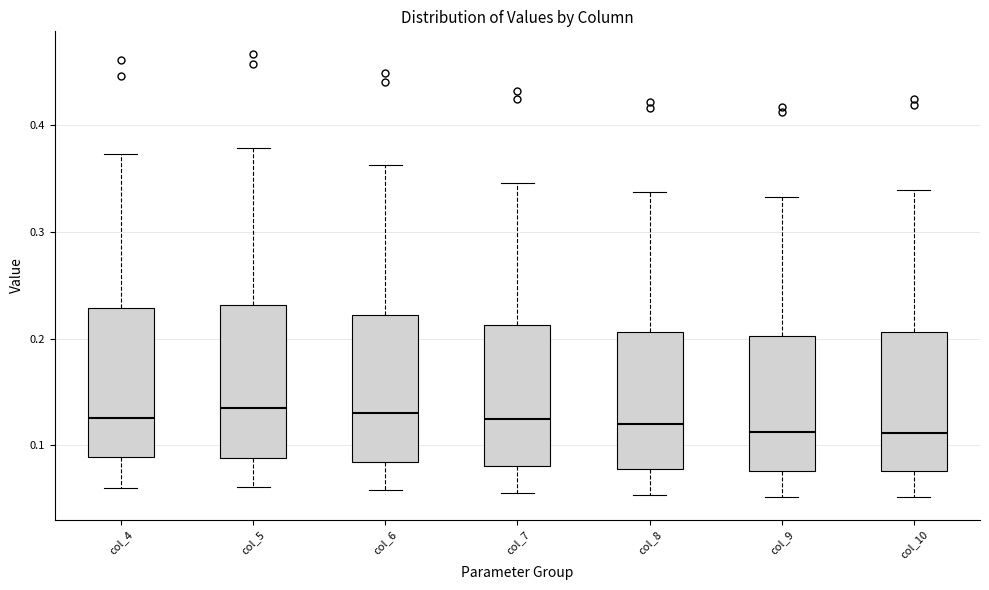

Reading left to right, read every box against the y-axis: the position of its median line, the range the box covers, and the ends of its whiskers. The values are not printed on the chart, so give them approximately, as read against the axis.

col_4: median 0.13, box 0.09 to 0.23, whiskers 0.06 to 0.37
col_5: median 0.14, box 0.09 to 0.23, whiskers 0.06 to 0.38
col_6: median 0.13, box 0.08 to 0.22, whiskers 0.06 to 0.36
col_7: median 0.12, box 0.08 to 0.21, whiskers 0.06 to 0.35
col_8: median 0.12, box 0.08 to 0.21, whiskers 0.05 to 0.34
col_9: median 0.11, box 0.08 to 0.20, whiskers 0.05 to 0.33
col_10: median 0.11, box 0.08 to 0.21, whiskers 0.05 to 0.34